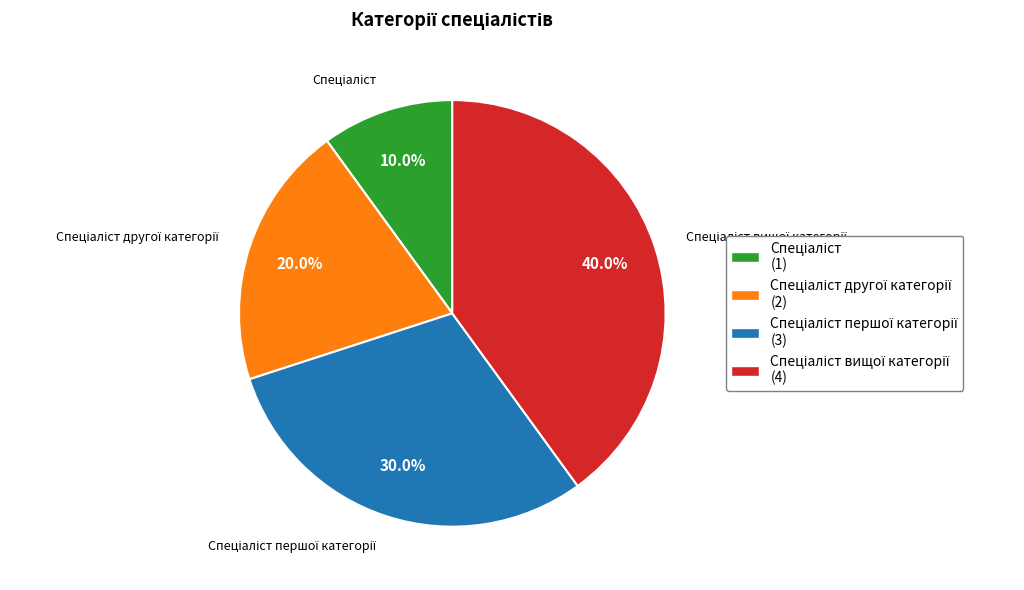

Does any single category account for the majority?

No